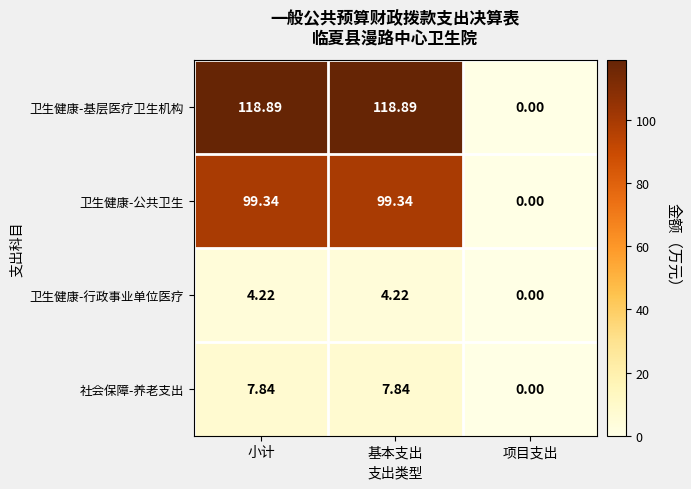

Which series has the widest spread of values?

卫生健康-基层医疗卫生机构